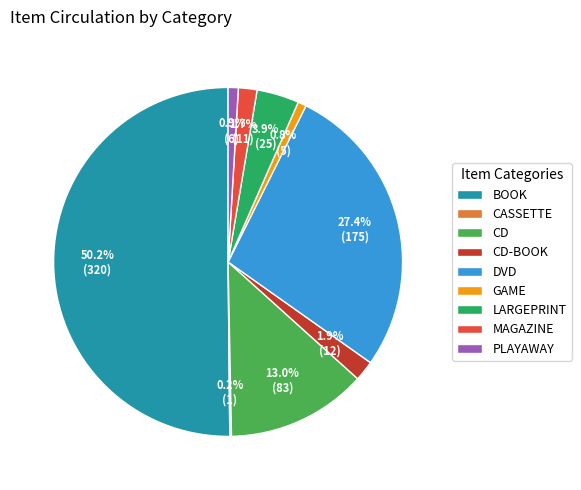

The BOOK slice represents 50% of the pie. True or false?

True